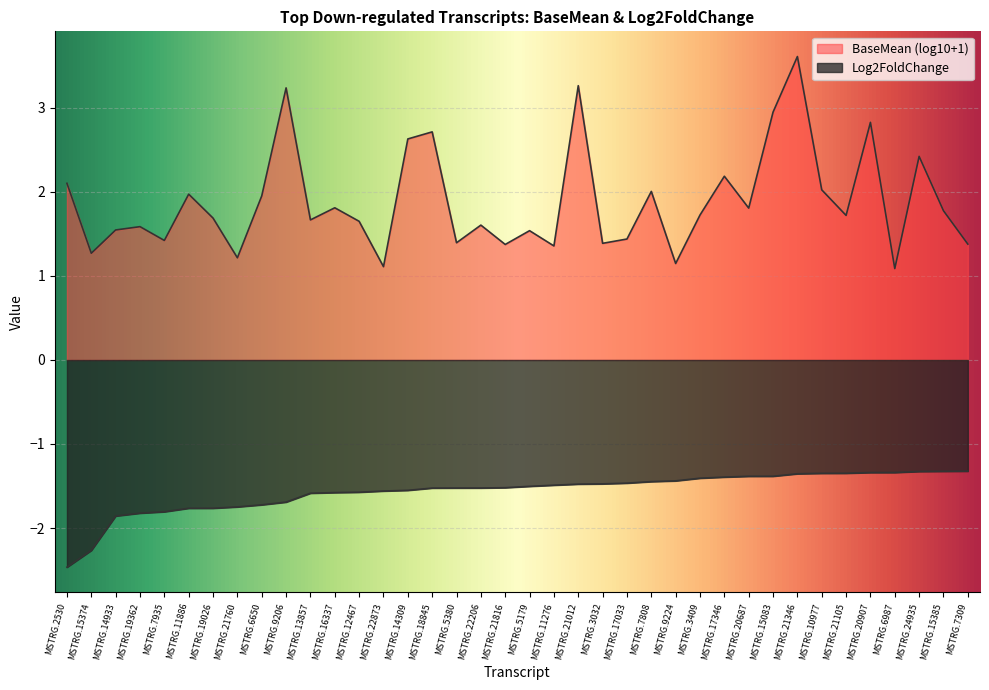

Rank the categories by value from highest to lowest.

MSTRG.7309, MSTRG.15385, MSTRG.24935, MSTRG.6987, MSTRG.20907, MSTRG.21105, MSTRG.10977, MSTRG.21346, MSTRG.15083, MSTRG.20687, MSTRG.17346, MSTRG.3409, MSTRG.9224, MSTRG.7808, MSTRG.17033, MSTRG.3032, MSTRG.21012, MSTRG.11276, MSTRG.5179, MSTRG.21816, MSTRG.22206, MSTRG.5380, MSTRG.18845, MSTRG.14309, MSTRG.22873, MSTRG.12467, MSTRG.16337, MSTRG.13857, MSTRG.9206, MSTRG.6650, MSTRG.21760, MSTRG.19026, MSTRG.11886, MSTRG.7935, MSTRG.19362, MSTRG.14933, MSTRG.15374, MSTRG.2530